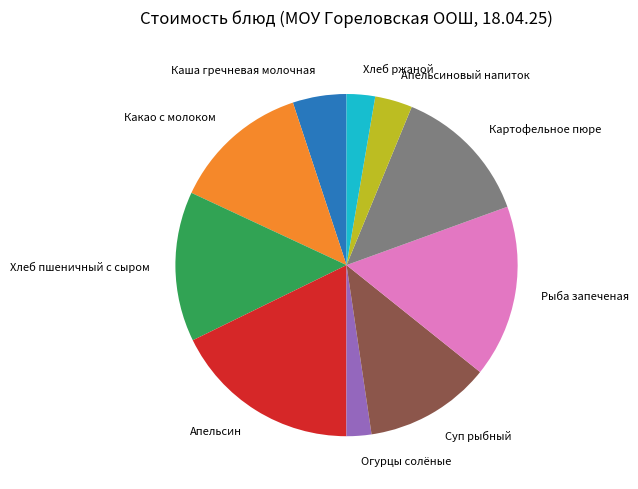

Which slice is the largest?

Апельсин